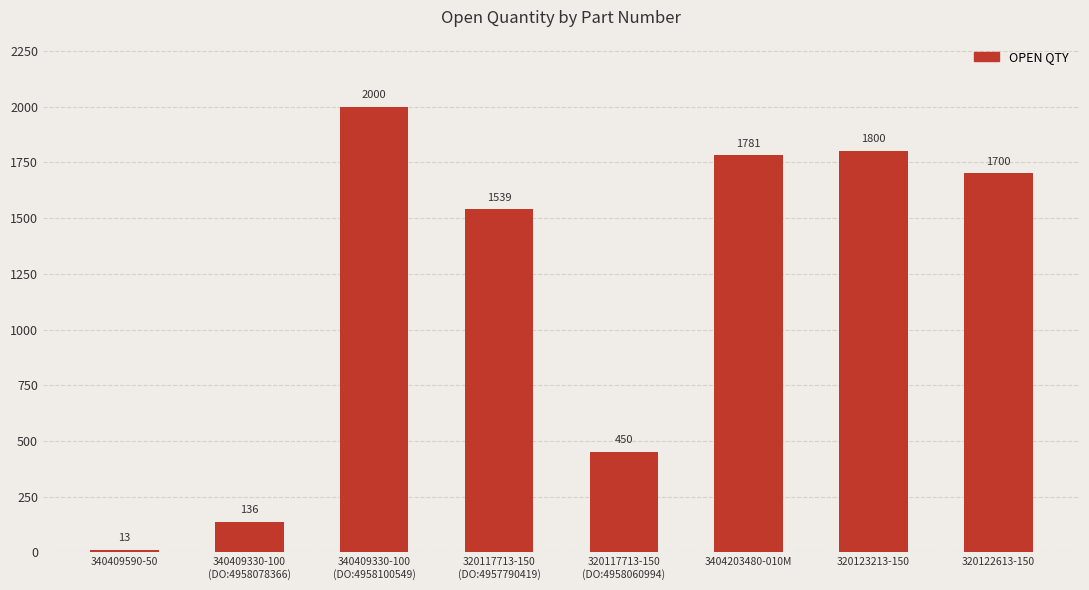

Rank the categories by value from lowest to highest.

340409590-50, 340409330-100
(DO:4958078366), 320117713-150
(DO:4958060994), 320117713-150
(DO:4957790419), 320122613-150, 3404203480-010M, 320123213-150, 340409330-100
(DO:4958100549)